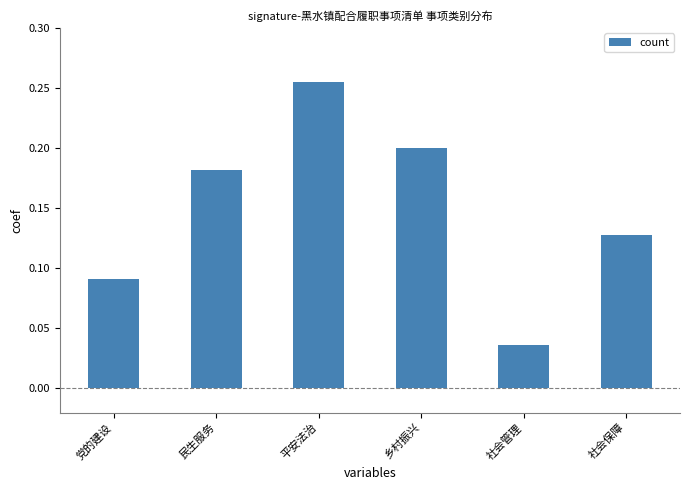

At which category does the chart reach its peak across all series?

平安法治